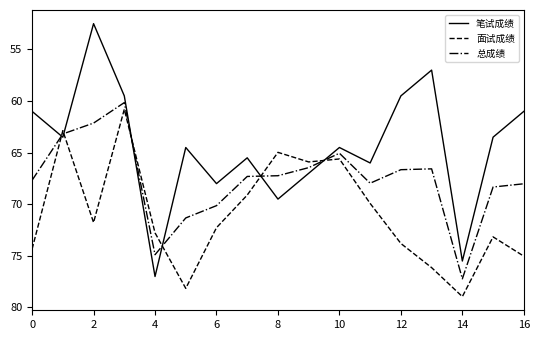

Which series has the widest spread of values?

笔试成绩